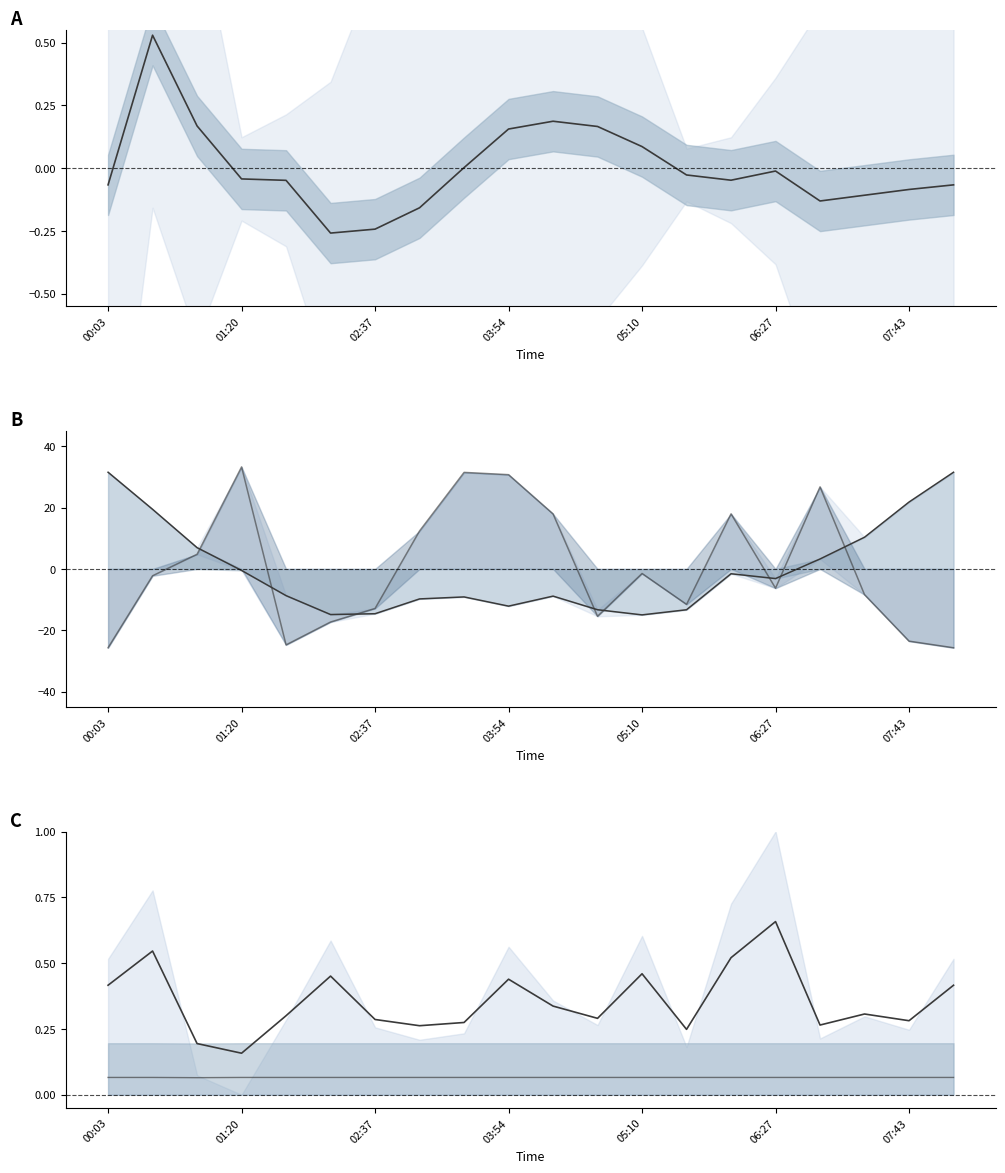

Reading right to left, list all the values displayed in this chart.

mid signal: -0.1	-0.1	-0.1	-0.1	-0.0	-0.0	-0.0	0.1	0.2	0.2	0.2	0.0	-0.2	-0.2	-0.3	-0.0	-0.0	0.2	0.5	-0.1
pressure trend: 31.5	21.8	10.3	3.2	-3.1	-1.6	-13.3	-15.0	-13.3	-8.8	-12.1	-9.1	-9.8	-14.6	-14.8	-8.7	-0.5	6.9	19.4	31.5
samples trend: -25.7	-23.5	-8.4	26.7	-6.3	17.9	-11.5	-1.5	-15.4	17.9	30.7	31.4	12.4	-12.9	-17.3	-24.7	33.2	4.8	-2.2	-25.7
upper mid: 0.4	0.3	0.3	0.3	0.7	0.5	0.2	0.5	0.3	0.3	0.4	0.3	0.3	0.3	0.5	0.3	0.2	0.2	0.5	0.4
lower mid: 0.1	0.1	0.1	0.1	0.1	0.1	0.1	0.1	0.1	0.1	0.1	0.1	0.1	0.1	0.1	0.1	0.1	0.1	0.1	0.1